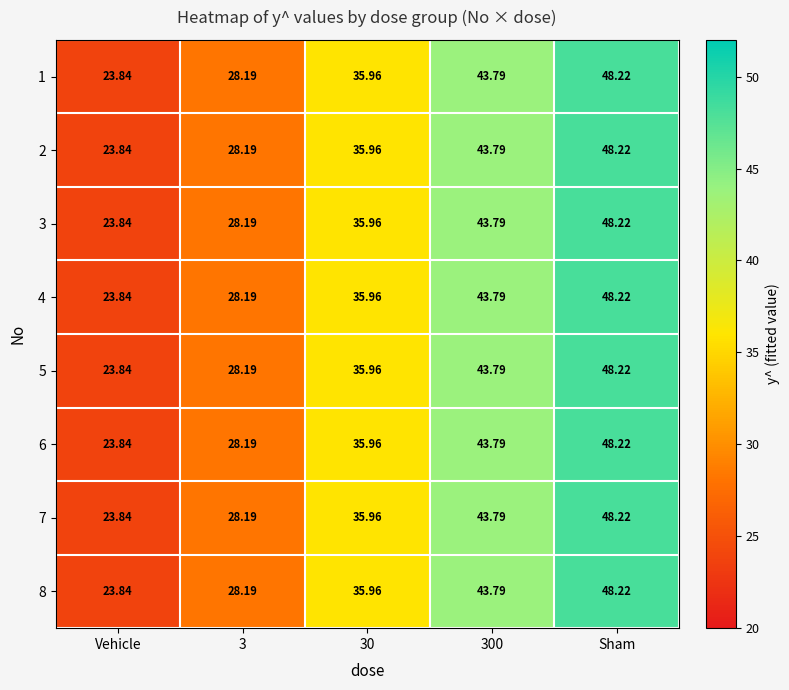

At which category is the sum across all series the highest?

Sham